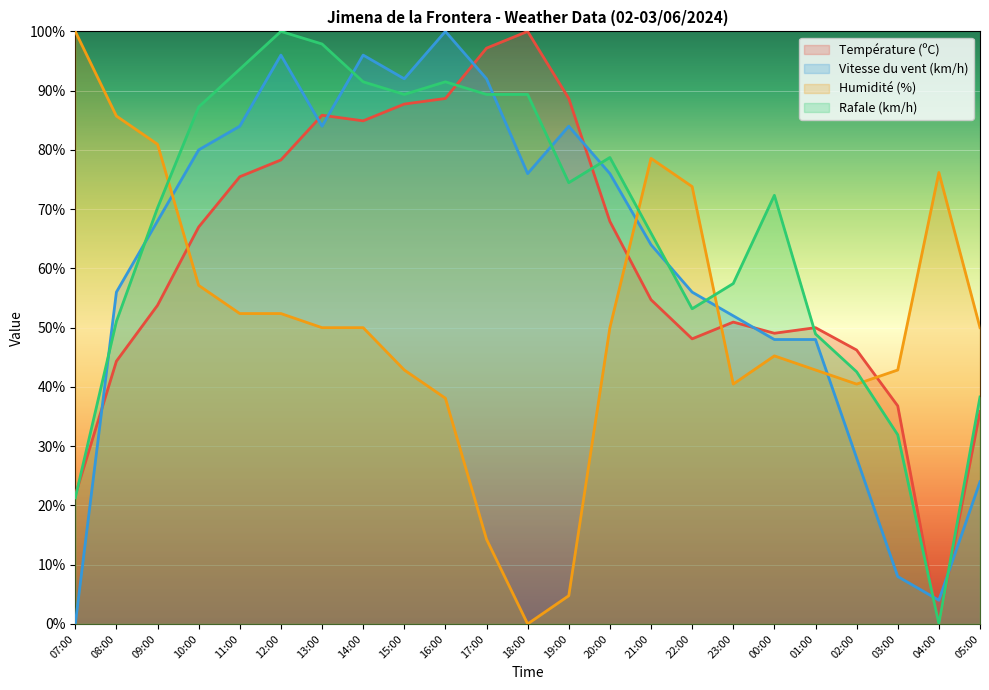

Is the value of Rafale (km/h) at 03:00 greater than the value of Humidité (%) at 13:00?

No